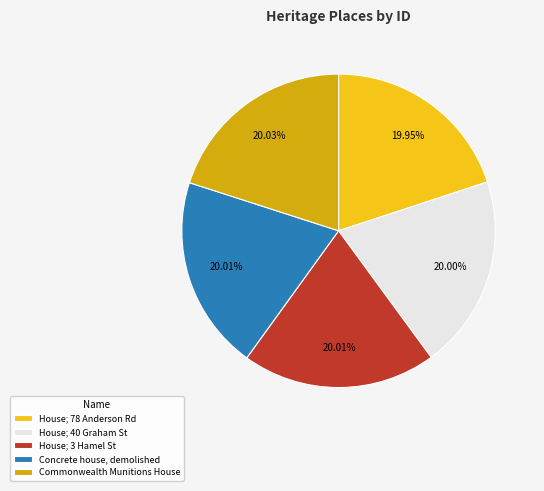

Combined, do House; 78 Anderson Rd and Commonwealth Munitions House account for over 50%?

No